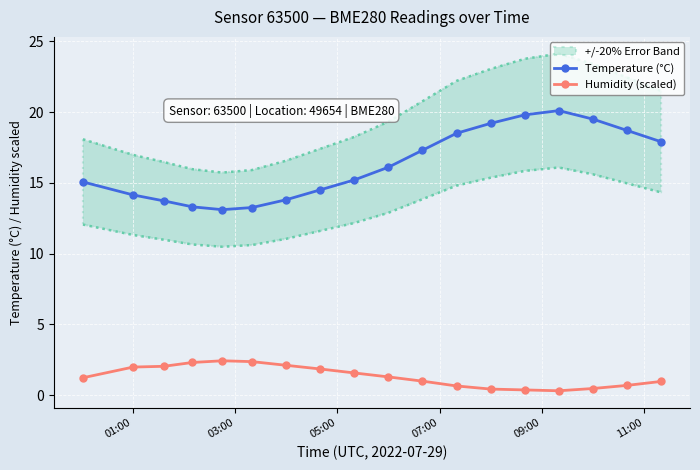

Count the number of data series in this chart.

2